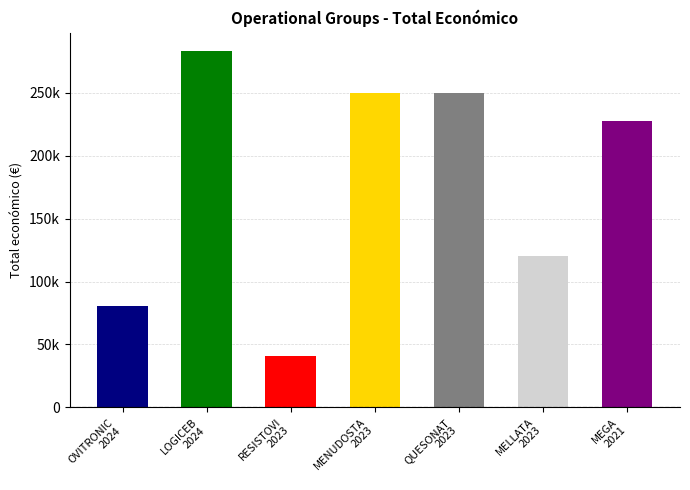

Which label corresponds to the smallest value in the chart?

RESISTOVI
2023